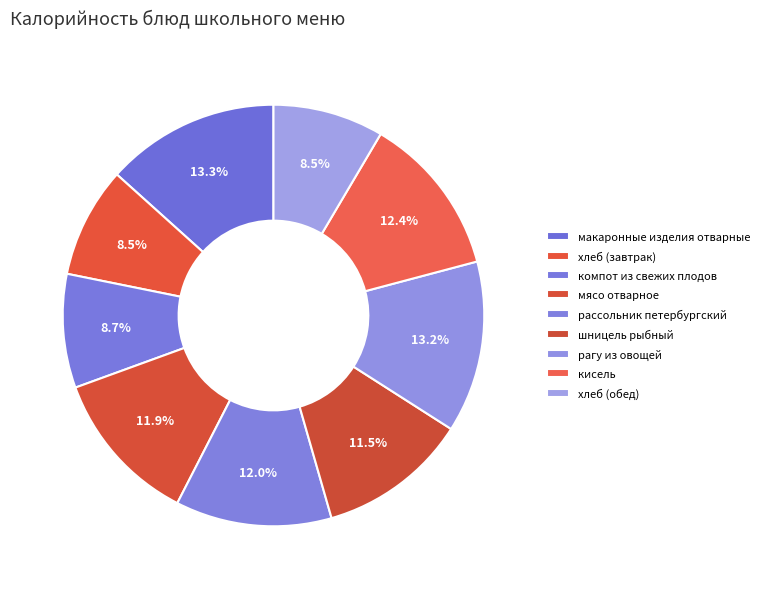

Which slice is the smallest?

хлеб (завтрак)